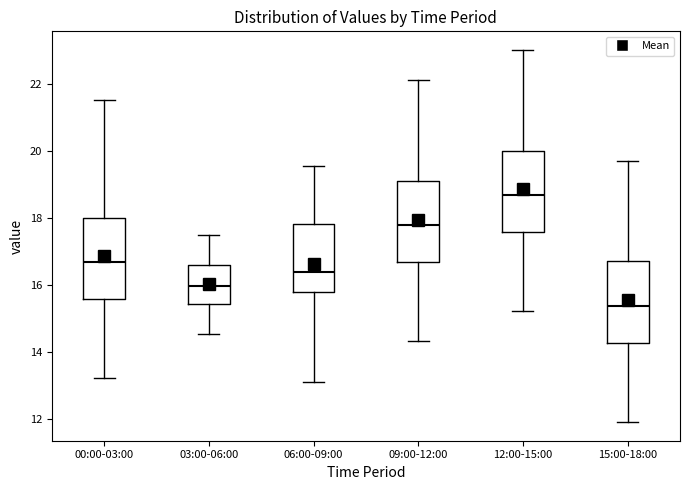

Reading left to right, read every box against the y-axis: the position of its median line, the range the box covers, and the ends of its whiskers. The values are not printed on the chart, so give them approximately, as read against the axis.

00:00-03:00: median 16.6, box 15.6 to 18.0, whiskers 13.2 to 21.6
03:00-06:00: median 16.0, box 15.4 to 16.6, whiskers 14.6 to 17.6
06:00-09:00: median 16.4, box 15.8 to 17.8, whiskers 13.2 to 19.6
09:00-12:00: median 17.8, box 16.6 to 19.2, whiskers 14.4 to 22.2
12:00-15:00: median 18.6, box 17.6 to 20.0, whiskers 15.2 to 23.0
15:00-18:00: median 15.4, box 14.2 to 16.8, whiskers 12.0 to 19.8